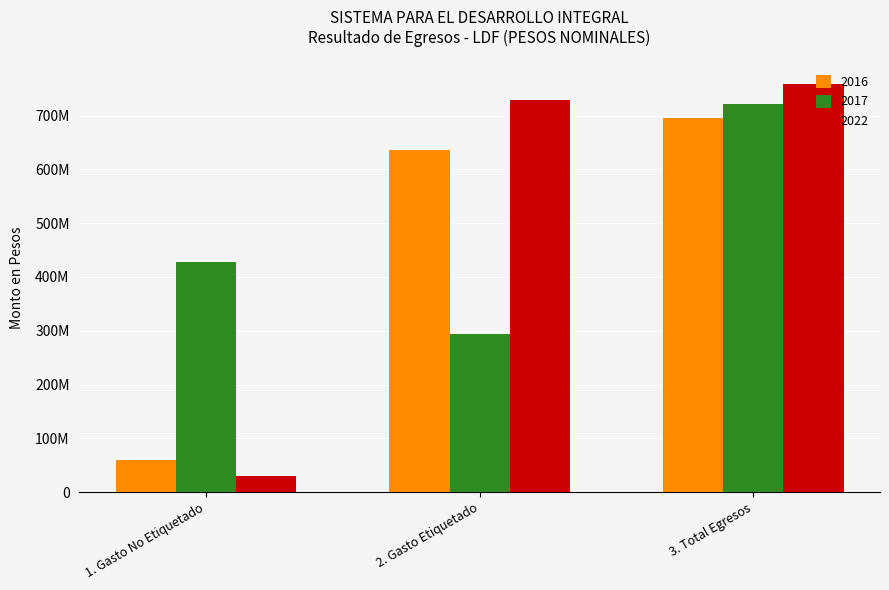

What is the spread (max minus min) of values at 3. Total Egresos?

63058712.6